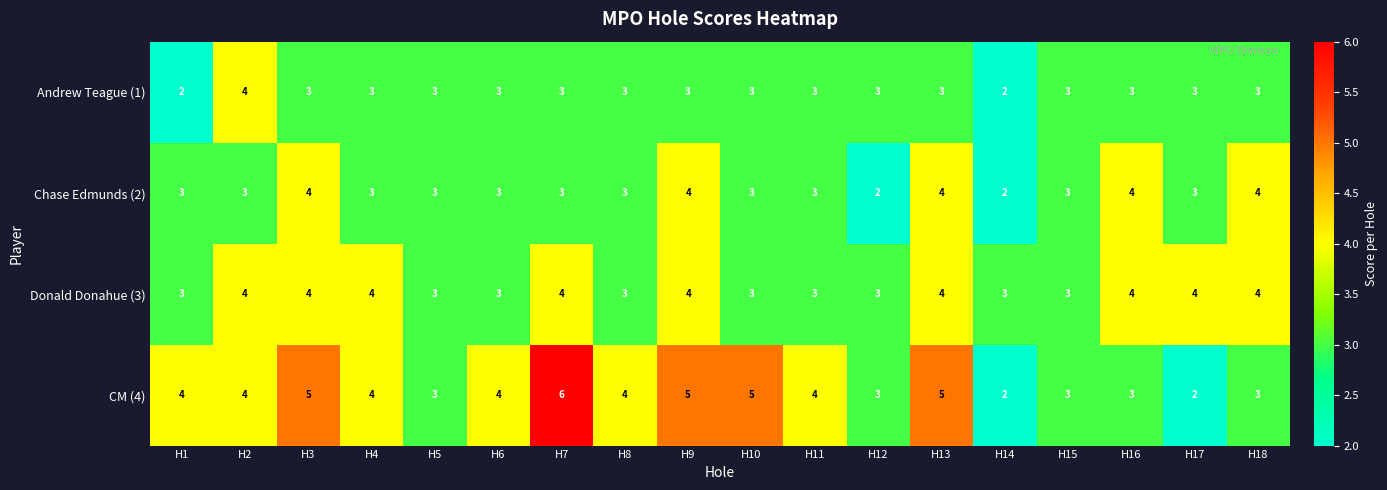

The Andrew Teague (1) series shows 4 at H9. True or false?

False